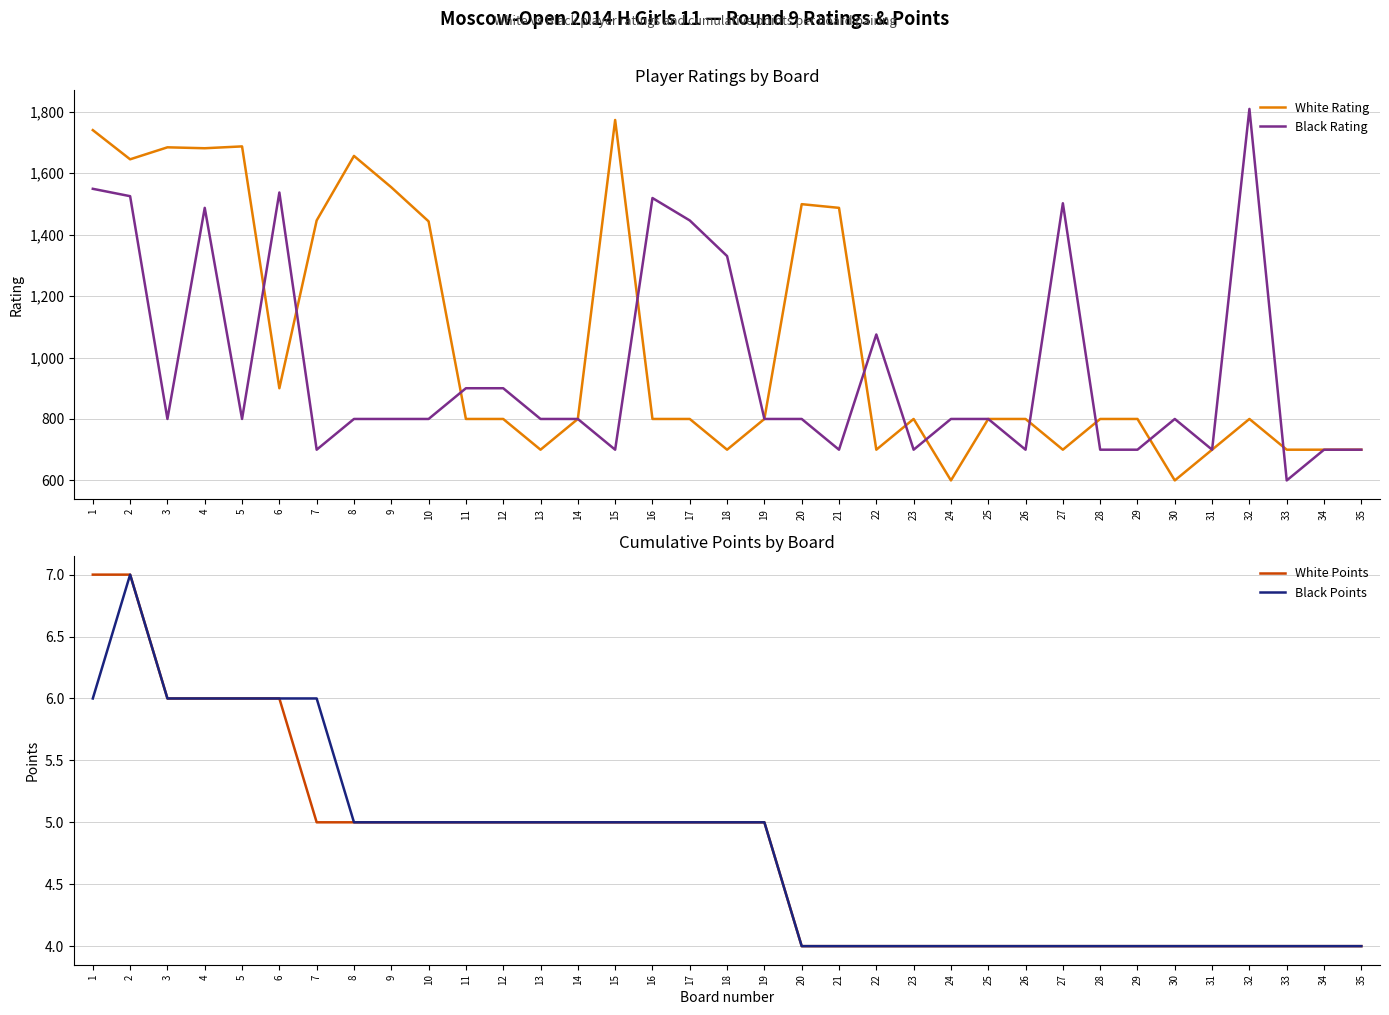

True or false: Black Rating has a value of 484 at 20.

False